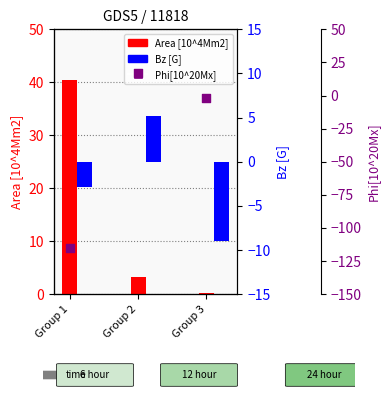

At how many categories does at least one series exceed -89?

3